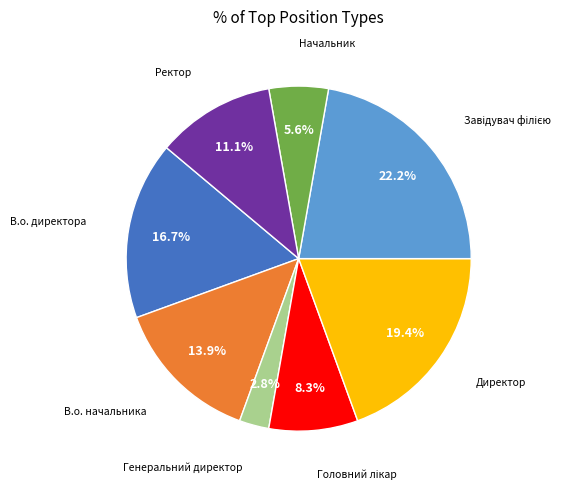

Is there any slice that represents more than half of the pie?

No